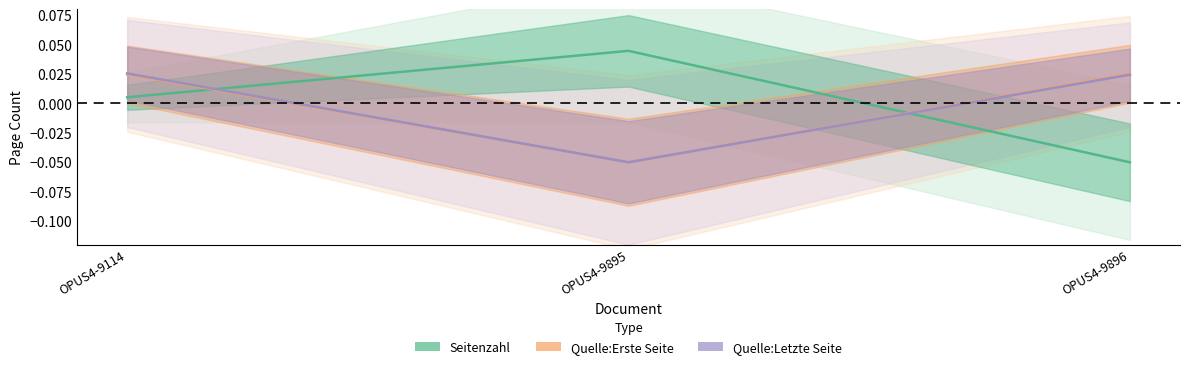

At how many categories does at least one series exceed 0?

3